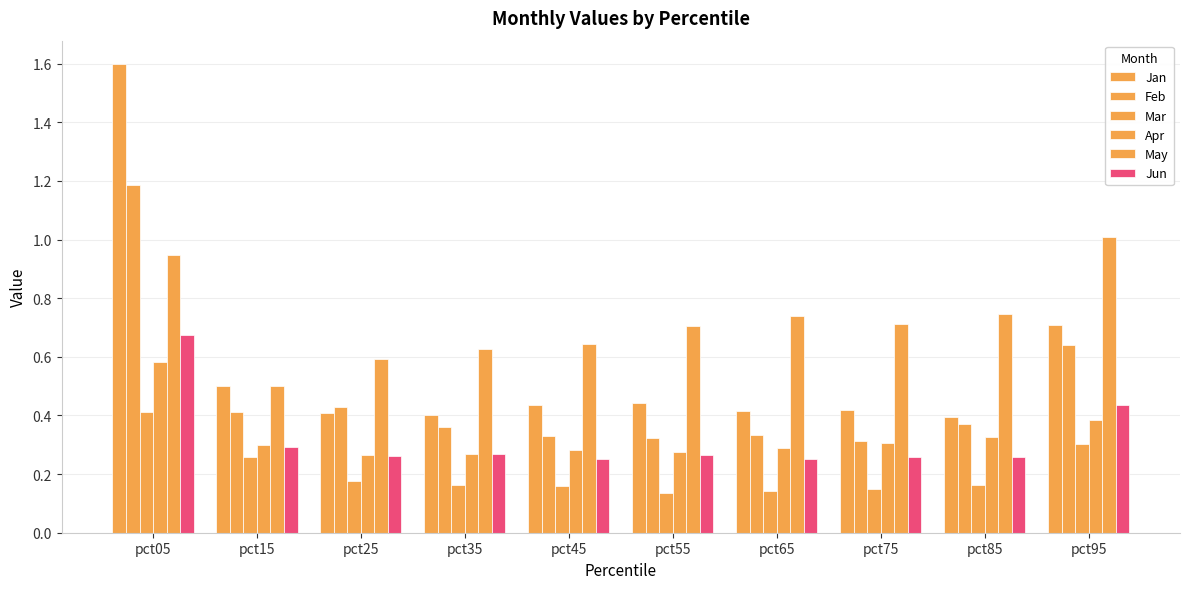

Which category has the highest value across all series?

pct05